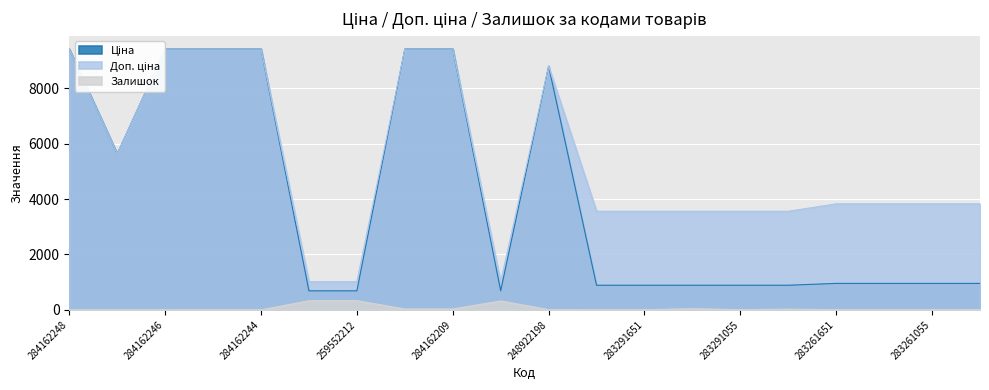

In Доп. ціна, how many points are higher than both neighbors (excluding endpoints)?

1